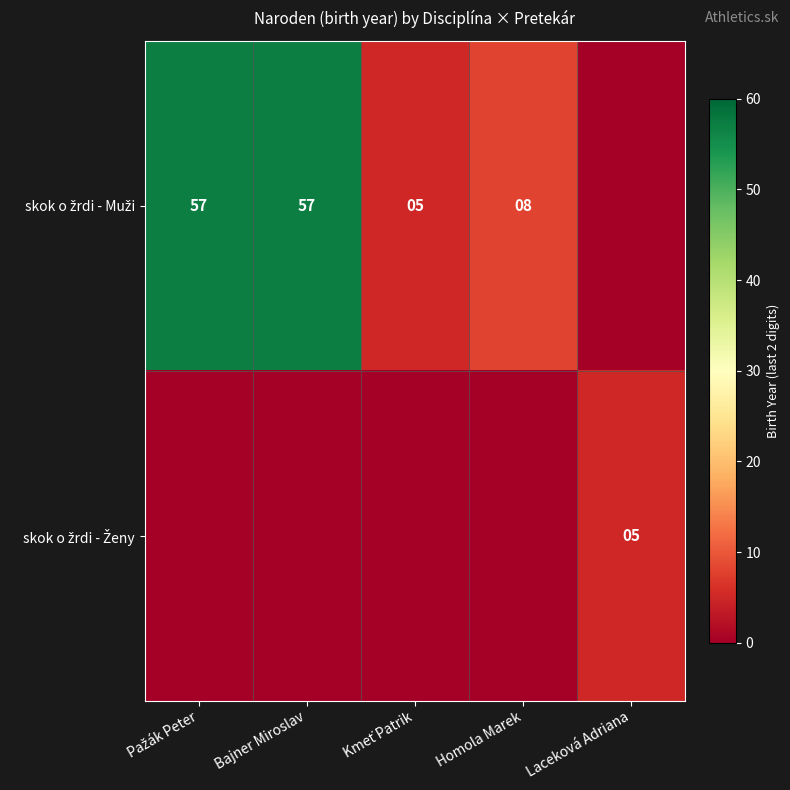

Where is skok o žrdi - Muži nearest to the value 28?

Homola Marek